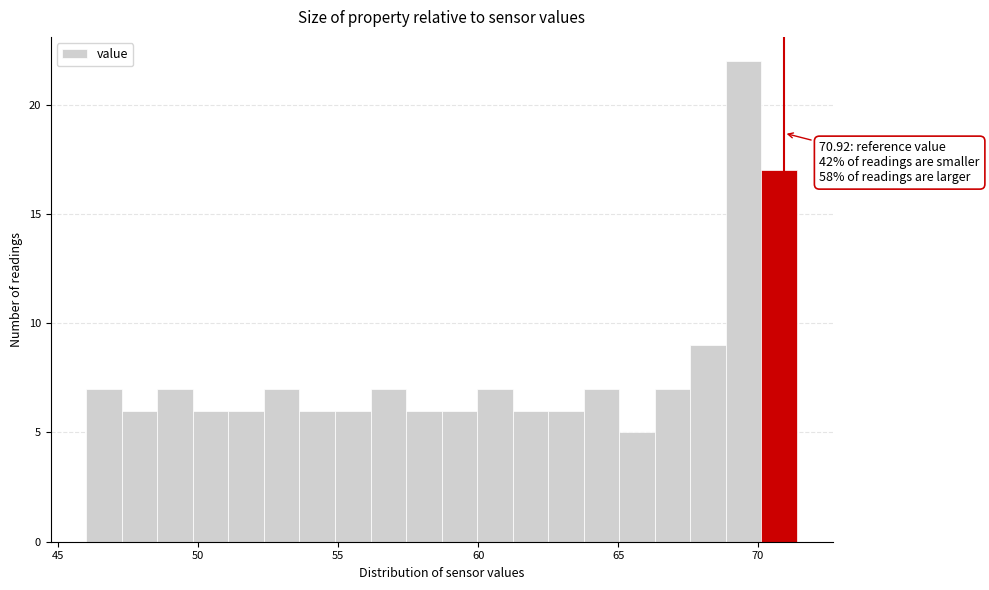

Read against the x-axis, roughly where is the centre of the tallest bar?

69.5